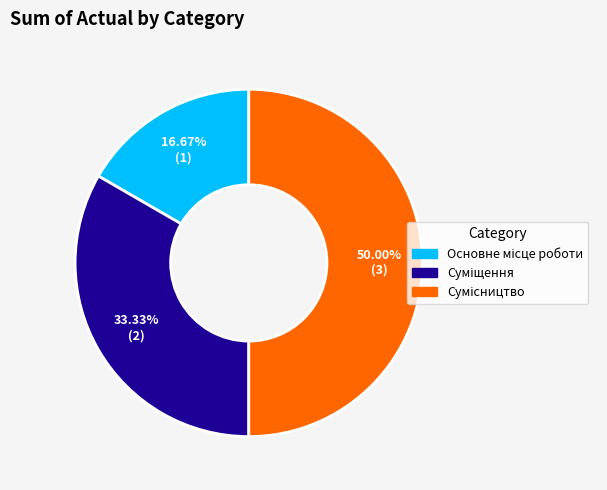

How many segments does this pie chart have?

3